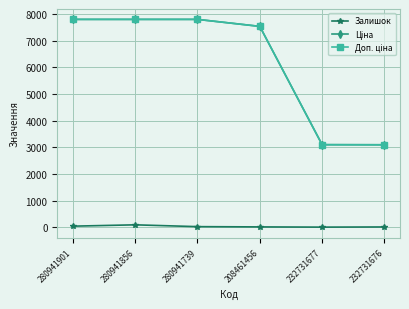

True or false: Залишок has more than 0 interior local peaks.

True